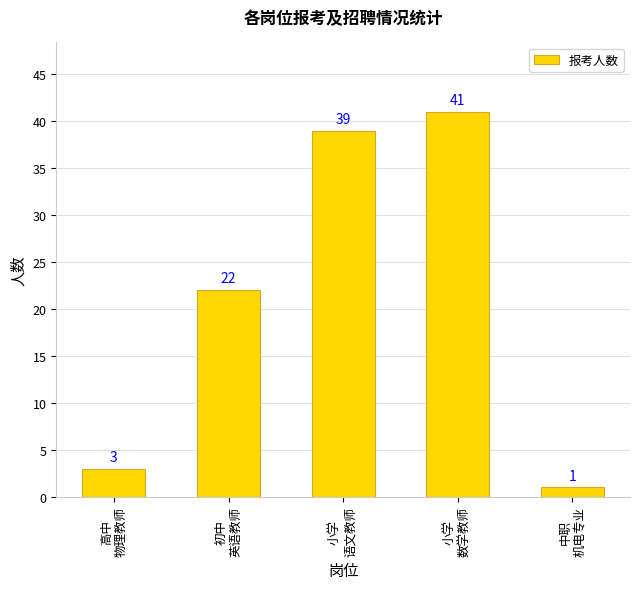

Reading left to right, what are all the values shown in this chart?

高中
物理教师=3	初中
英语教师=22	小学
语文教师=39	小学
数学教师=41	中职
机电专业=1